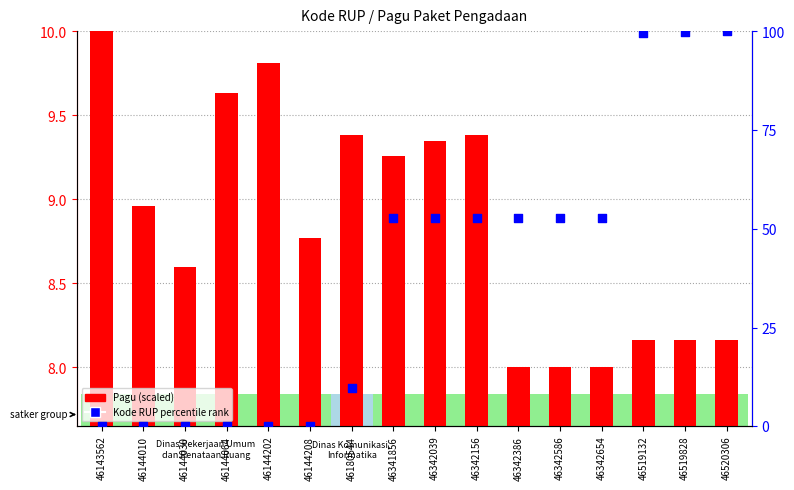

Is the value of Kode RUP percentile rank at 46519132 greater than the value of Pagu (scaled) at 46180544?

Yes